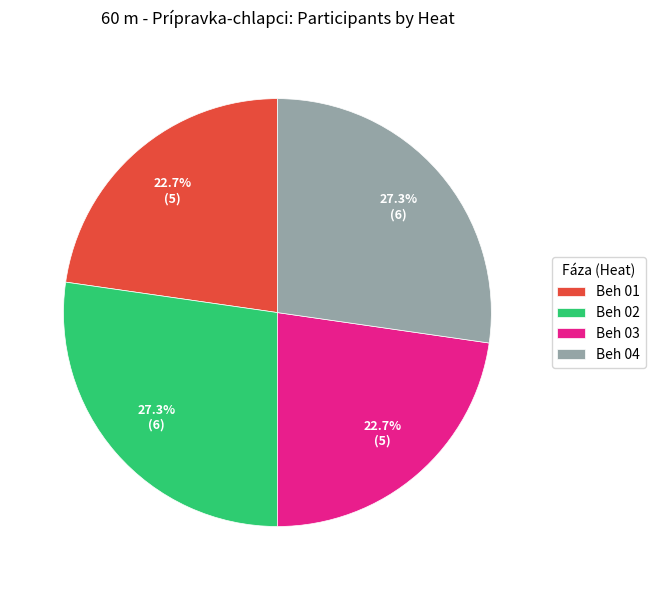

To the nearest percent, what is the average slice percentage?

25%